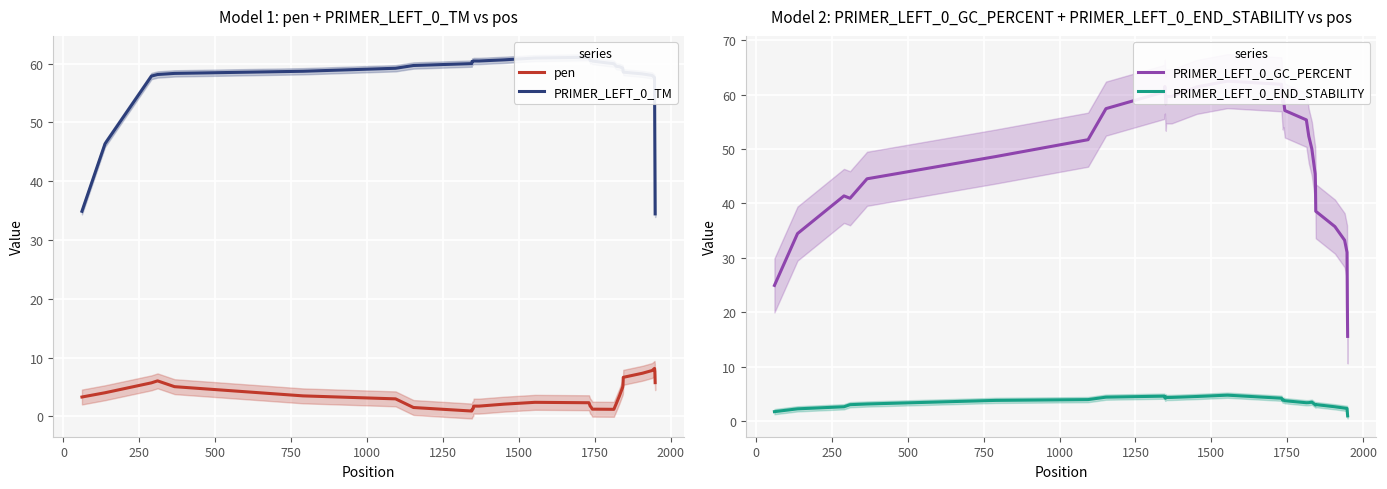

What is the difference between the maximum and minimum values in the PRIMER_LEFT_0_END_STABILITY series?

3.8